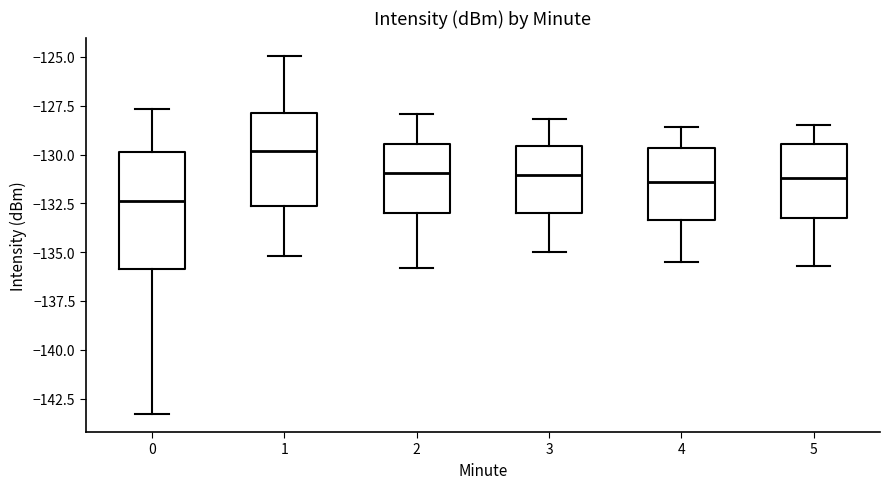

Reading left to right, transcribe this box plot: for each box, give where its median line is, the range the box spans, and where its two whiskers end, as read against the y-axis. The values are not printed on the chart, so give them approximately, as read against the axis.

0: median -132.5, box -136.0 to -130.0, whiskers -143.5 to -127.5
1: median -130.0, box -132.5 to -128.0, whiskers -135.0 to -125.0
2: median -131.0, box -133.0 to -129.5, whiskers -136.0 to -128.0
3: median -131.0, box -133.0 to -129.5, whiskers -135.0 to -128.0
4: median -131.5, box -133.5 to -129.5, whiskers -135.5 to -128.5
5: median -131.0, box -133.0 to -129.5, whiskers -135.5 to -128.5